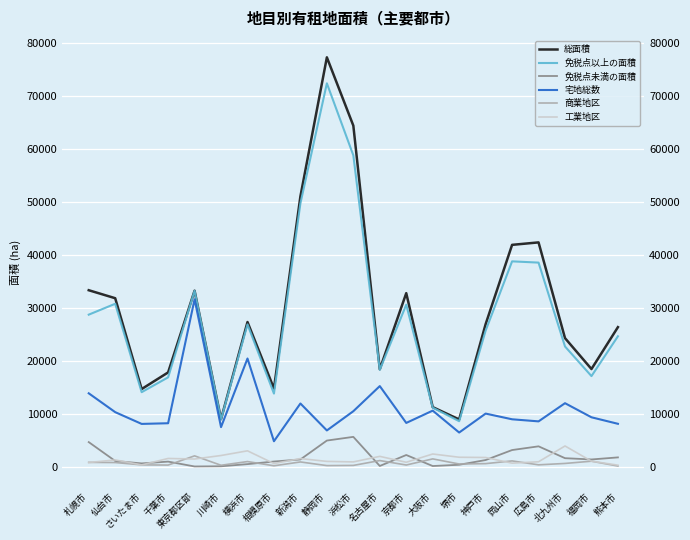

What is the greatest value displayed?

77309.0